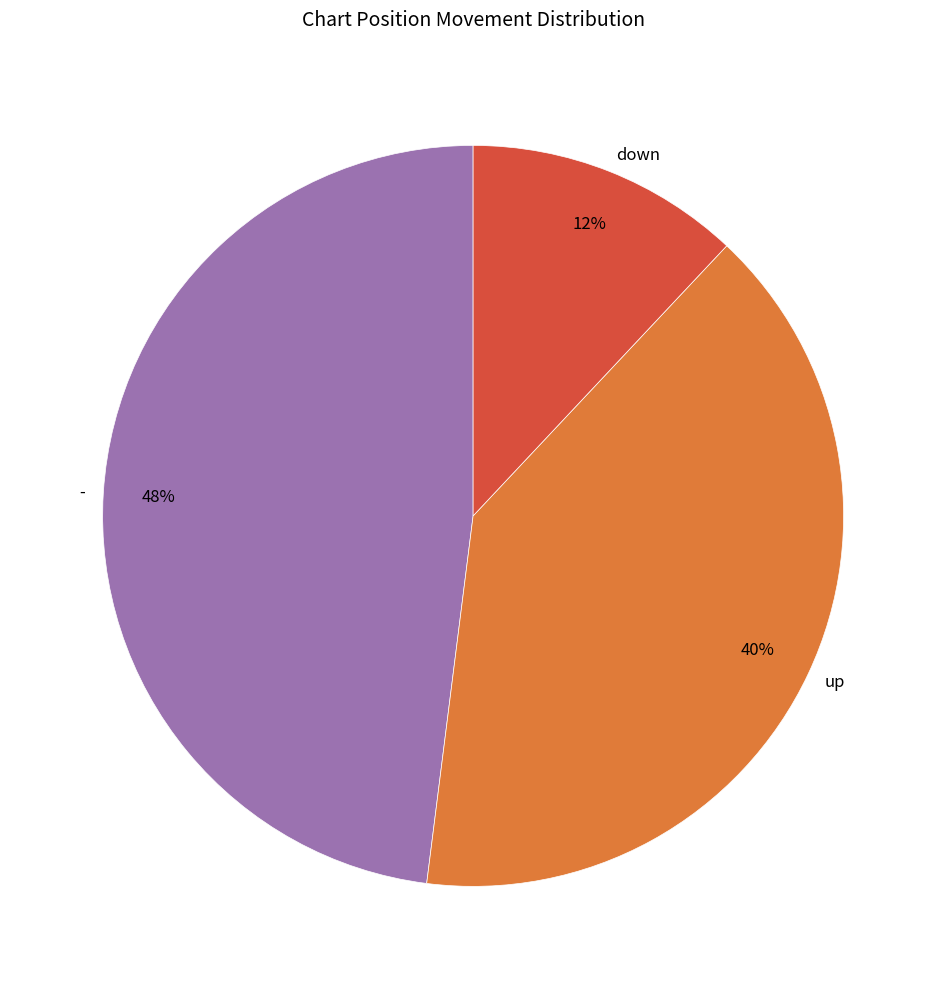

How many segments does this pie chart have?

3